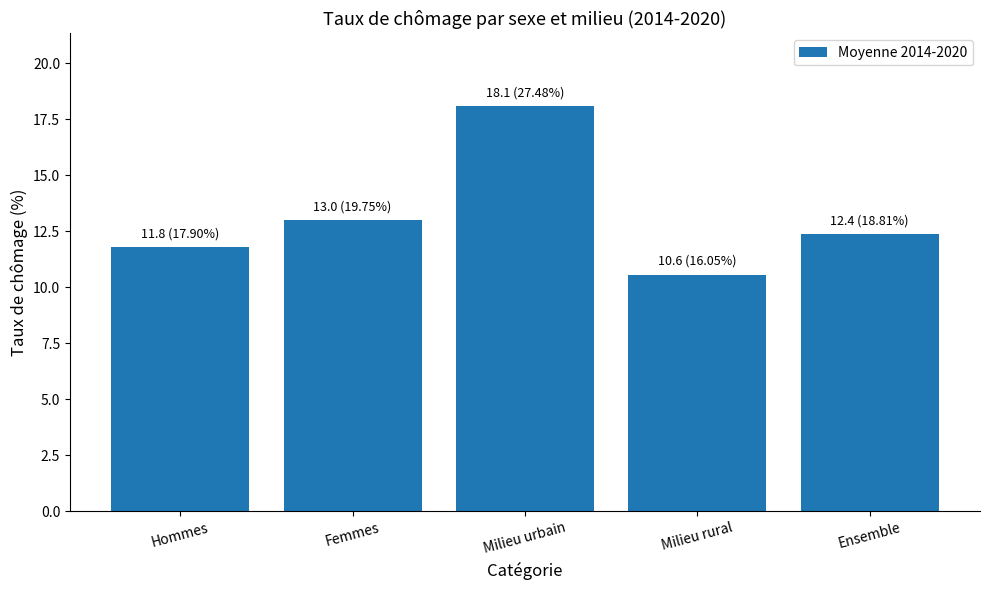

What is the smallest value displayed?

10.6